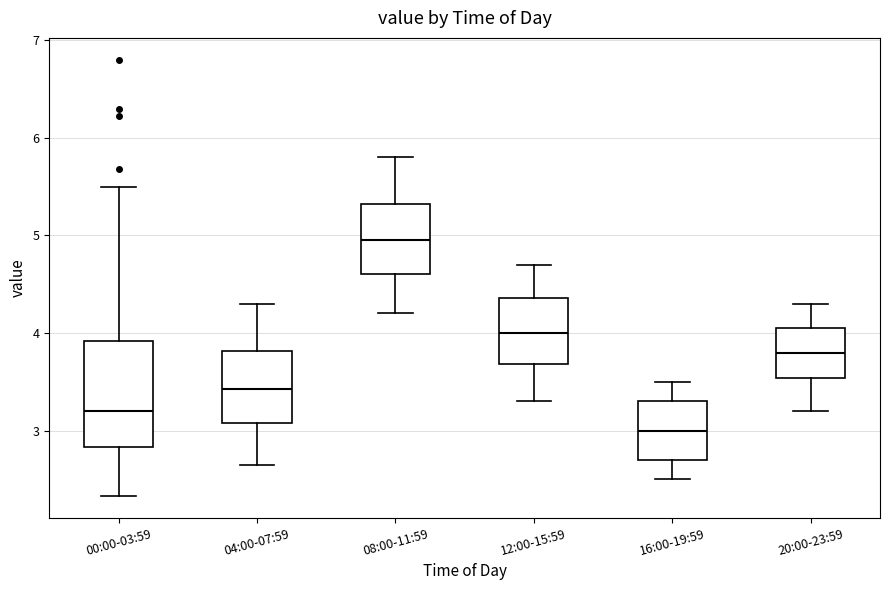

Reading left to right, transcribe this box plot: for each box, give where its median line is, the range the box spans, and where its two whiskers end, as read against the y-axis. The values are not printed on the chart, so give them approximately, as read against the axis.

00:00-03:59: median 3.2, box 2.8 to 3.9, whiskers 2.3 to 5.5
04:00-07:59: median 3.4, box 3.1 to 3.8, whiskers 2.7 to 4.3
08:00-11:59: median 5.0, box 4.6 to 5.3, whiskers 4.2 to 5.8
12:00-15:59: median 4.0, box 3.7 to 4.4, whiskers 3.3 to 4.7
16:00-19:59: median 3.0, box 2.7 to 3.3, whiskers 2.5 to 3.5
20:00-23:59: median 3.8, box 3.5 to 4.1, whiskers 3.2 to 4.3